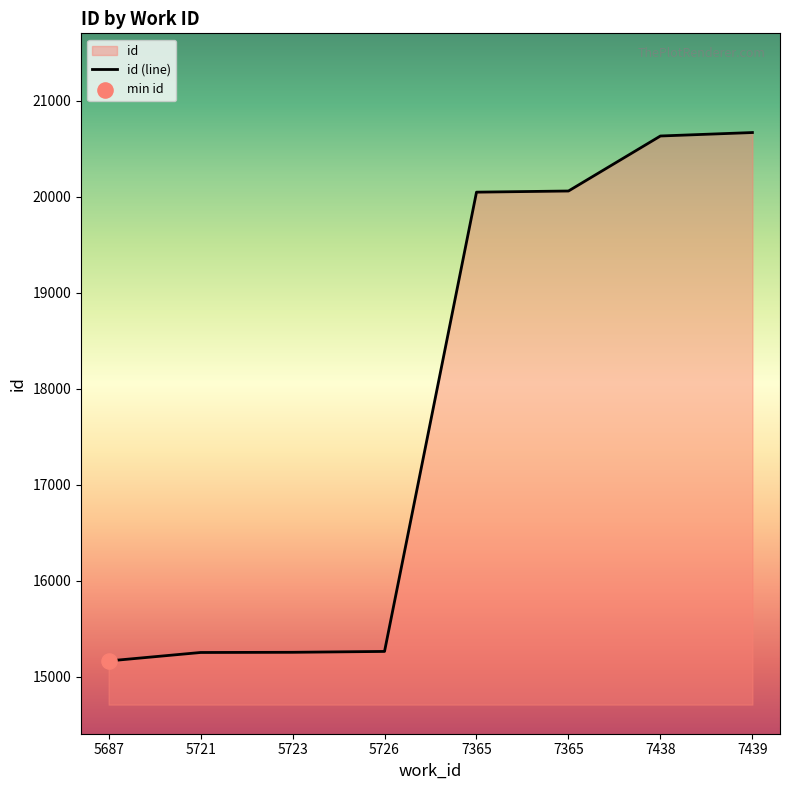

What is the change in value from 7365 to 7438?

+573